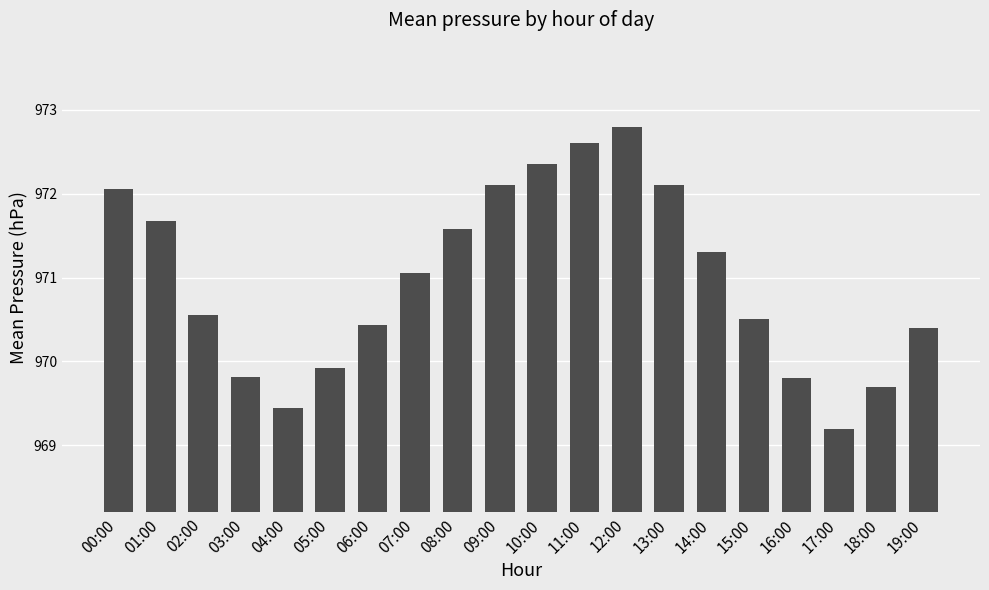

Which label corresponds to the smallest value in the chart?

17:00